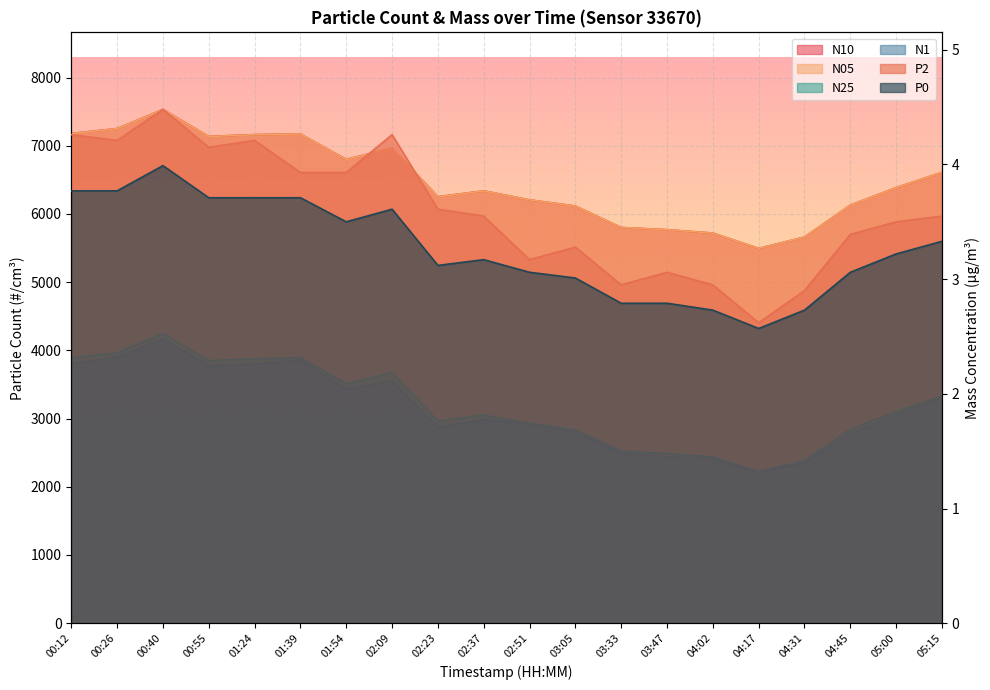

How many interior local valleys does the N05 series have?

4